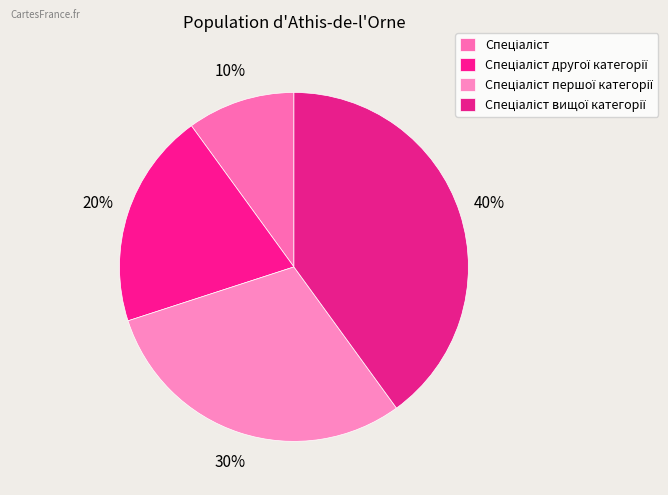

Approximately how many times larger is the value at Спеціаліст другої категорії compared to Спеціаліст вищої категорії?

0.5